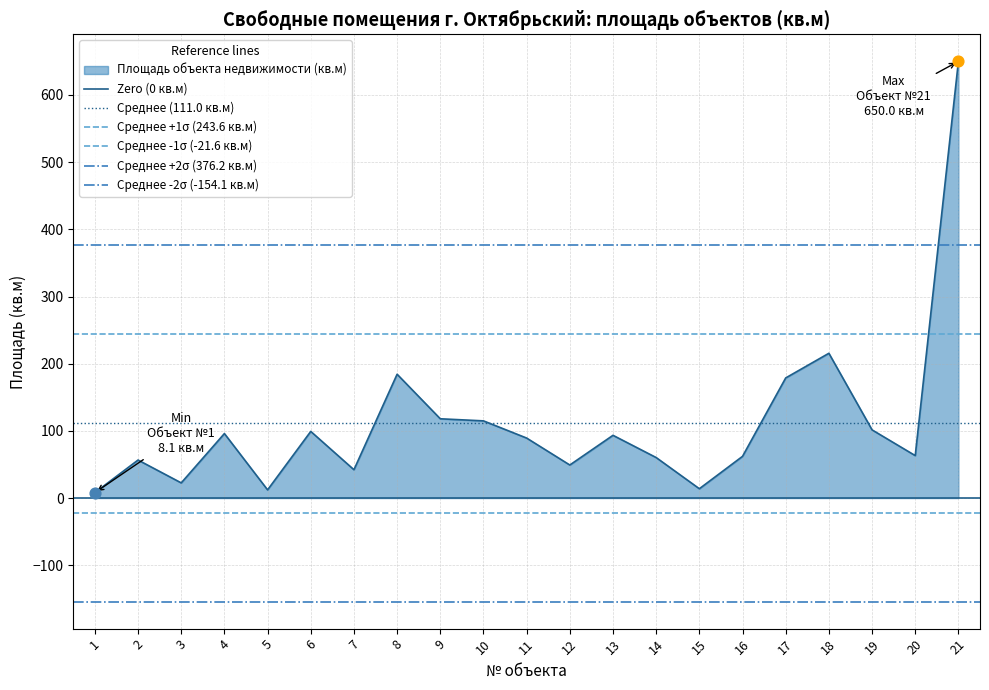

Which series reaches the minimum Y coordinate?

Среднее -2σ (-154.1 кв.м)